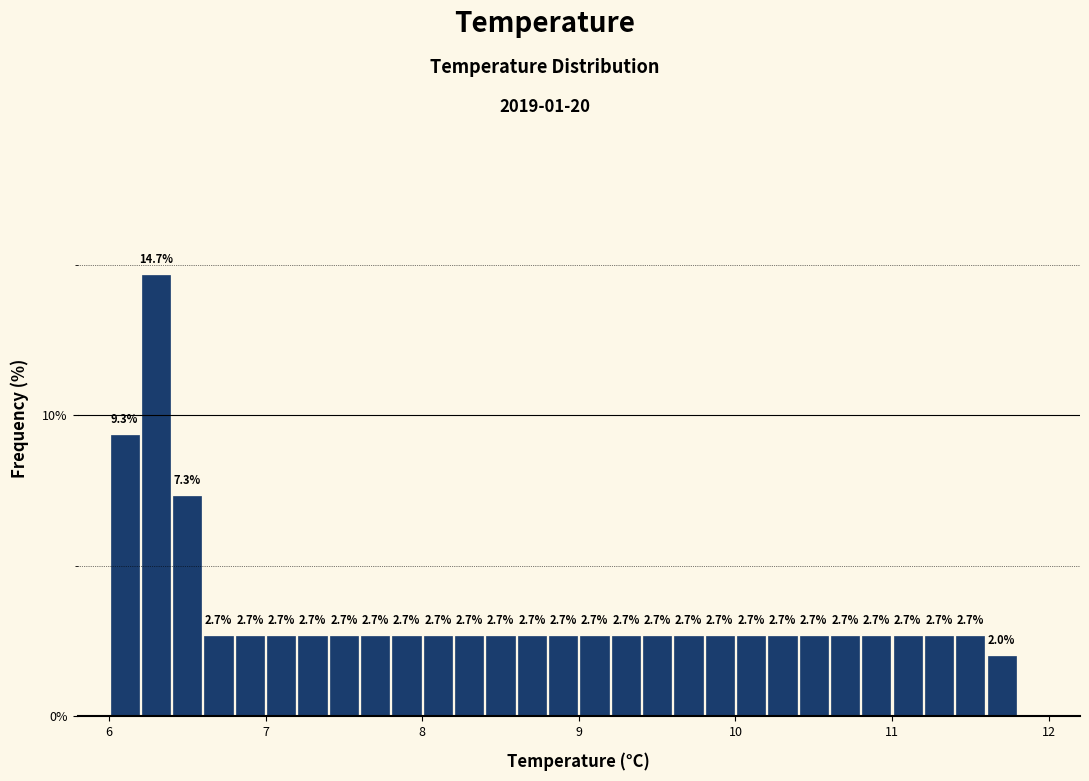

Around what value on the x-axis is the tallest bar? Give the approximate position of its centre, as read against the axis.

6.3